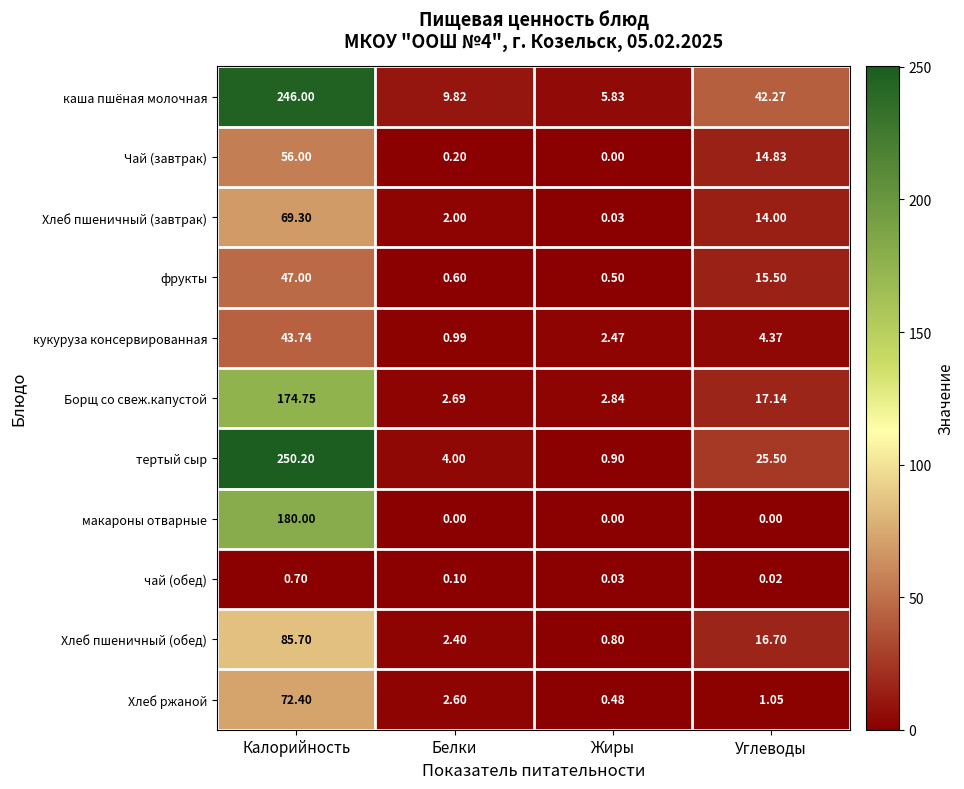

Where is Борщ со свеж.капустой nearest to the value 88?

Углеводы